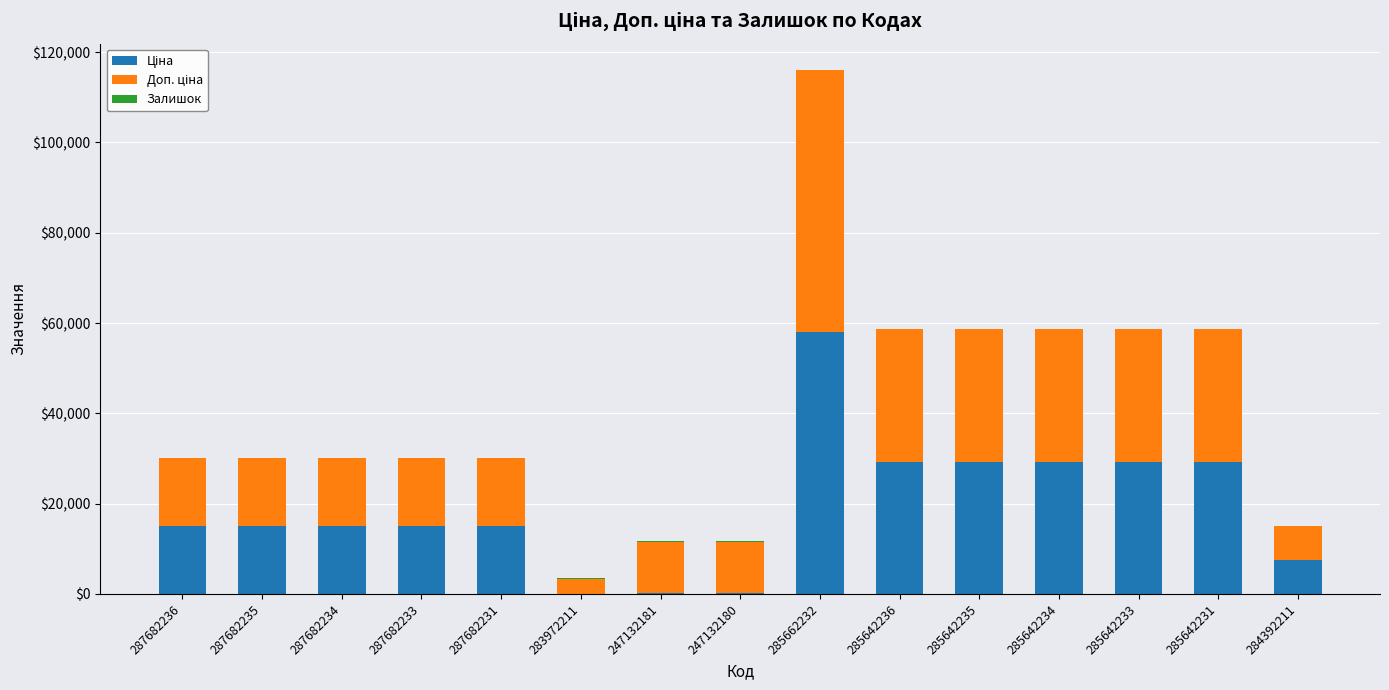

At which category is the sum across all series the highest?

285662232